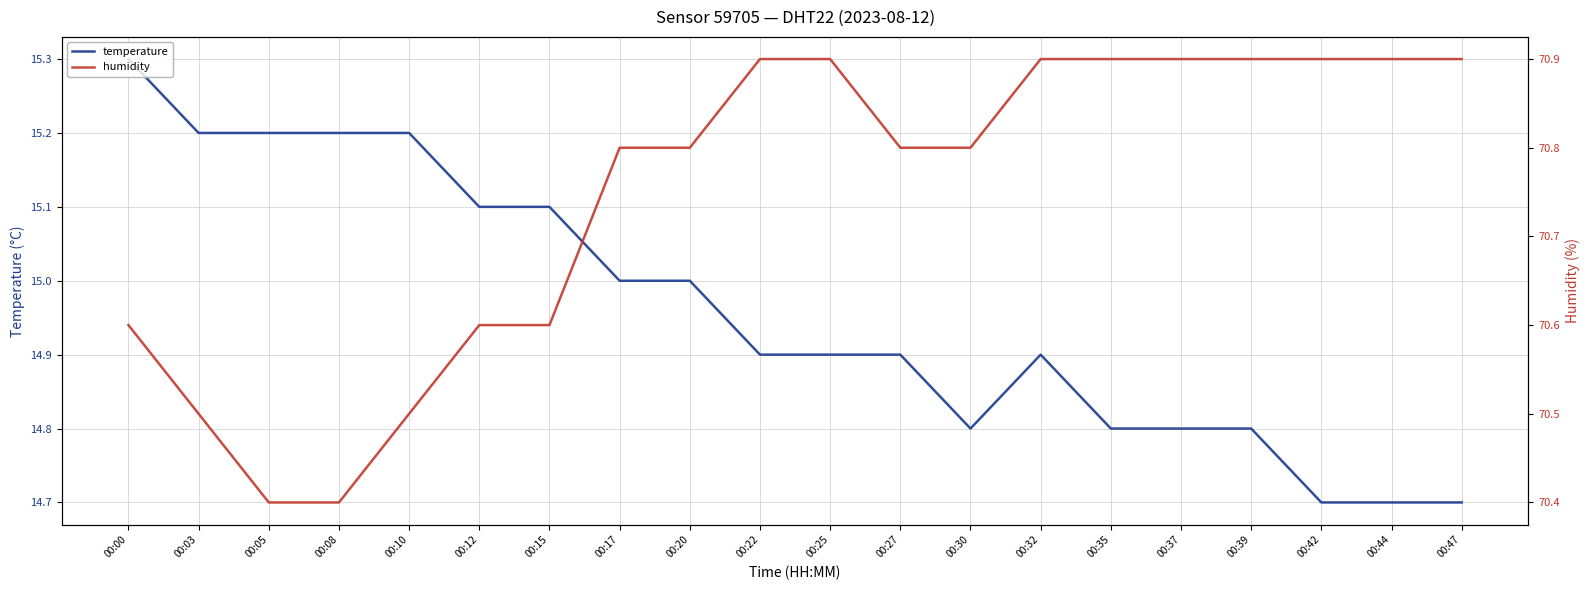

At how many categories does at least one series exceed 35?

20